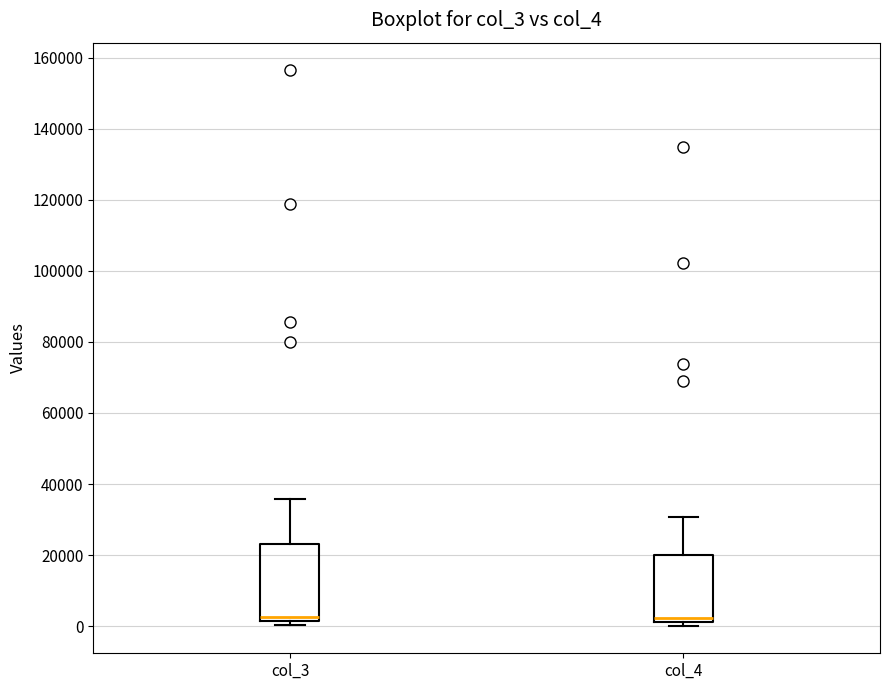

Reading left to right, transcribe this box plot: for each box, give where its median line is, the range the box spans, and where its two whiskers end, as read against the y-axis. The values are not printed on the chart, so give them approximately, as read against the axis.

col_3: median 2000 (just above the box's lower edge), box 2000 to 24000, whiskers 0 to 36000
col_4: median 2000 (just above the box's lower edge), box 2000 to 20000, whiskers 0 to 30000